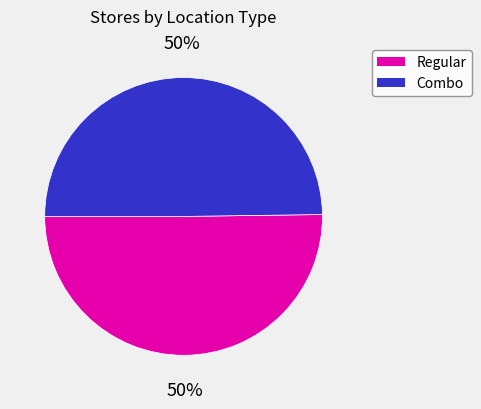

To the nearest percent, what is the average slice percentage?

50%